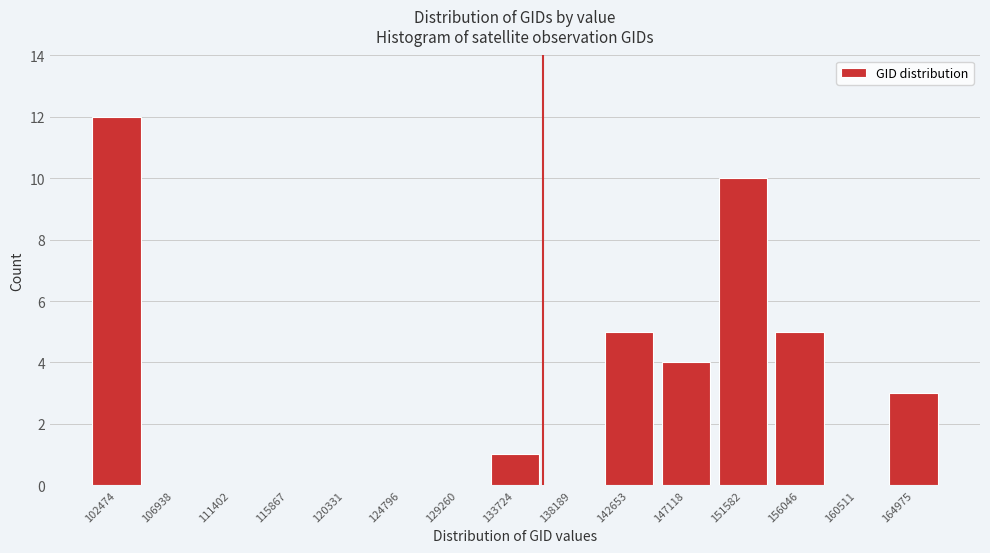

Reading left to right, extract all data points from this chart.

102474=12	106938=0	111402=0	115867=0	120331=0	124796=0	129260=0	133724=1	138189=0	142653=5	147118=4	151582=10	156046=5	160511=0	164975=3